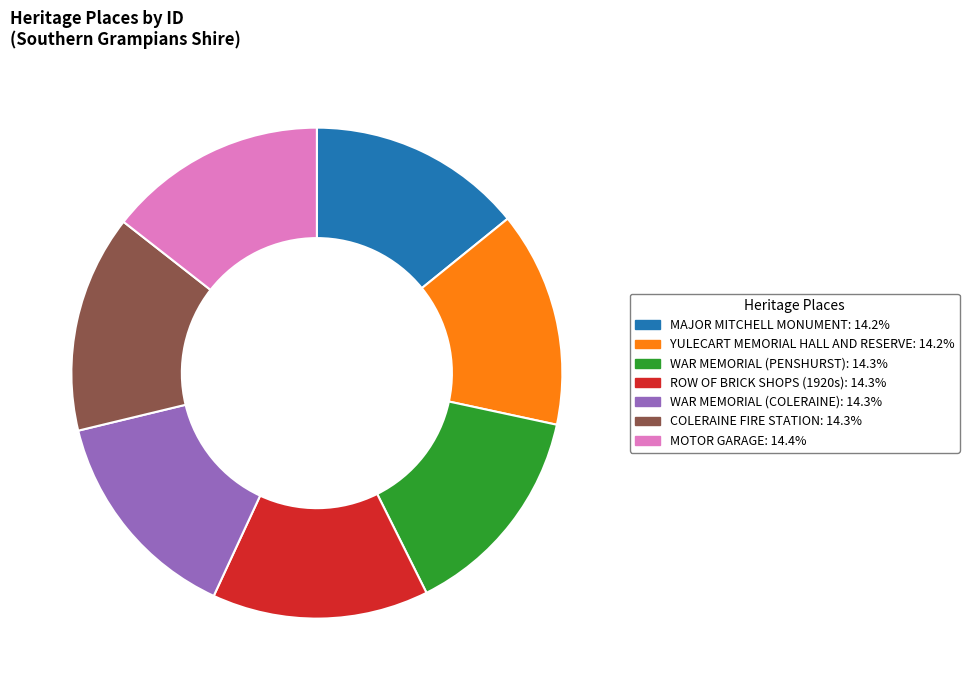

Approximately how many times larger is the value at MOTOR GARAGE compared to ROW OF BRICK SHOPS (1920s)?

1.0